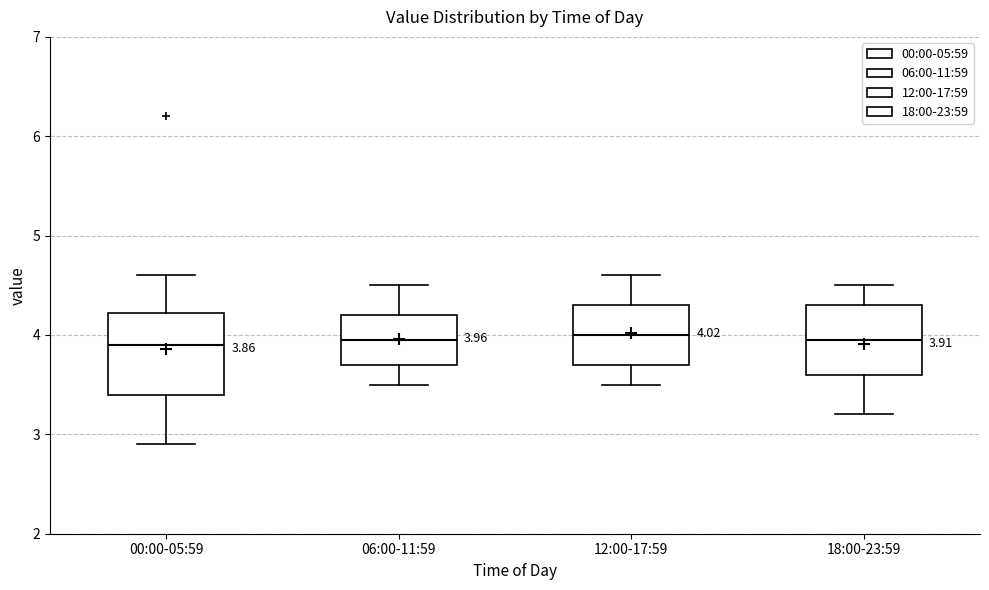

Which box is the tallest, from its lower edge to its upper edge?

00:00-05:59